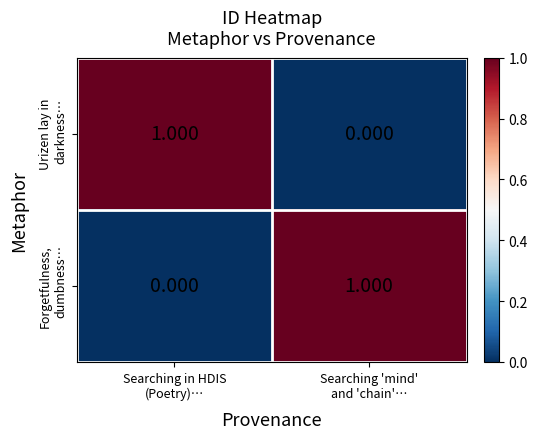

How many categories are shown in the chart?

2